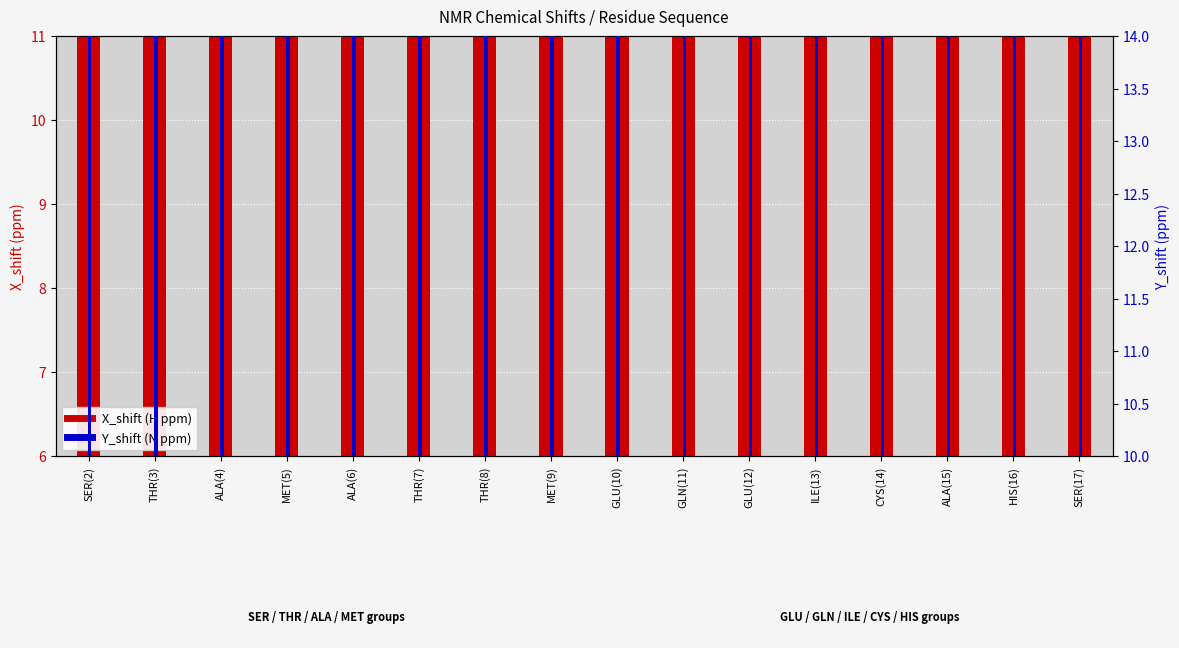

List the series in order of their peak value, highest first.

Y_shift (N), X_shift (H)